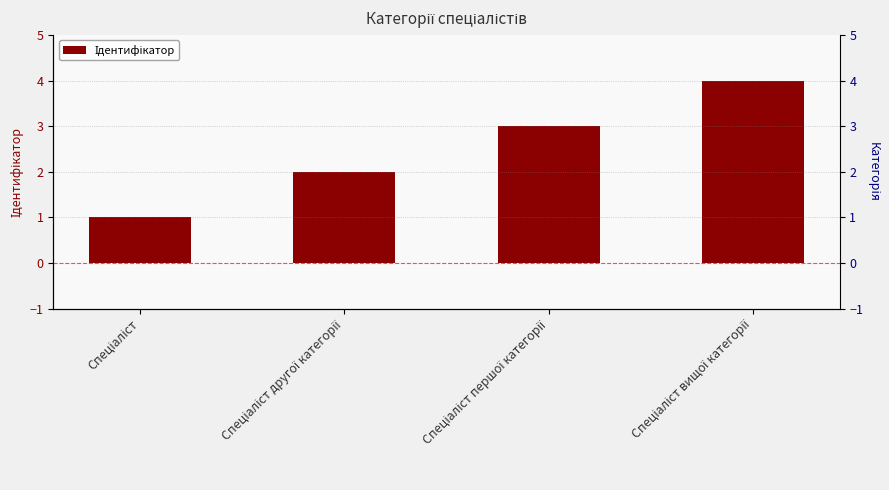

List the labels in order of value, smallest first.

Спеціаліст, Спеціаліст другої категорії, Спеціаліст першої категорії, Спеціаліст вищої категорії